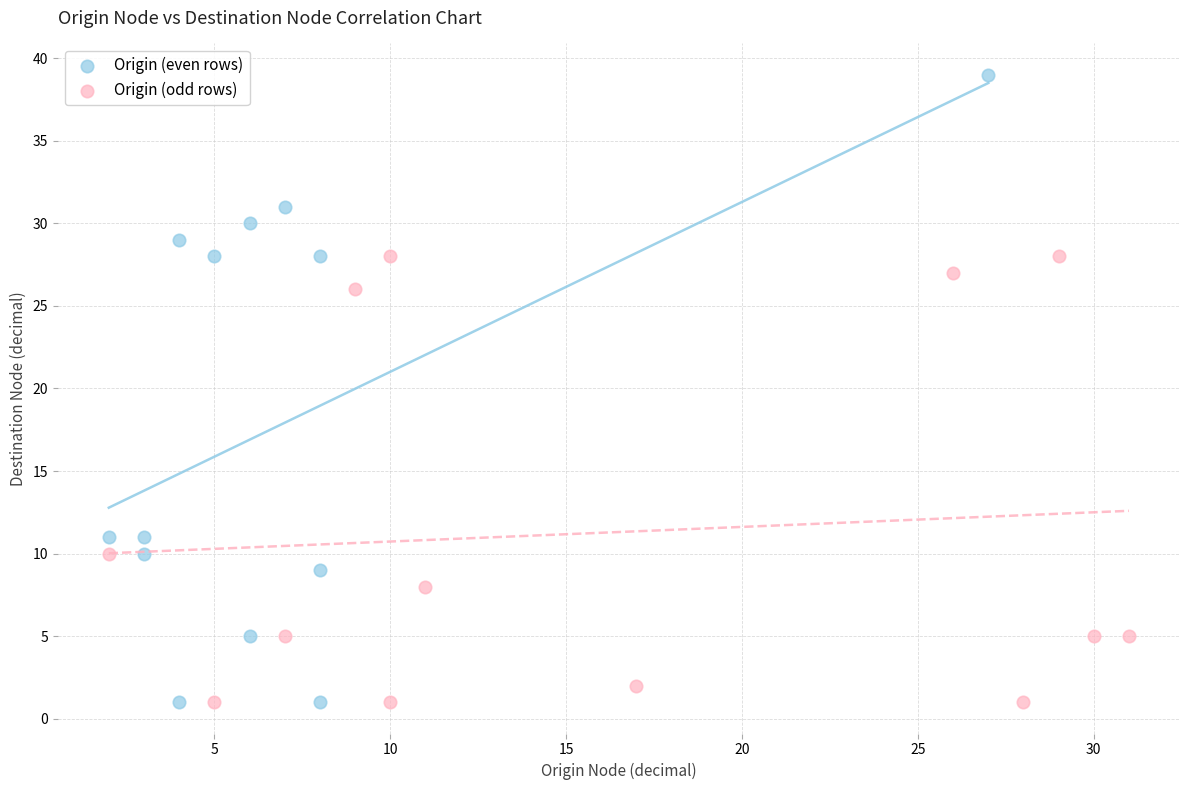

What are all the series names shown in the legend?

Origin (even rows), Origin (odd rows)